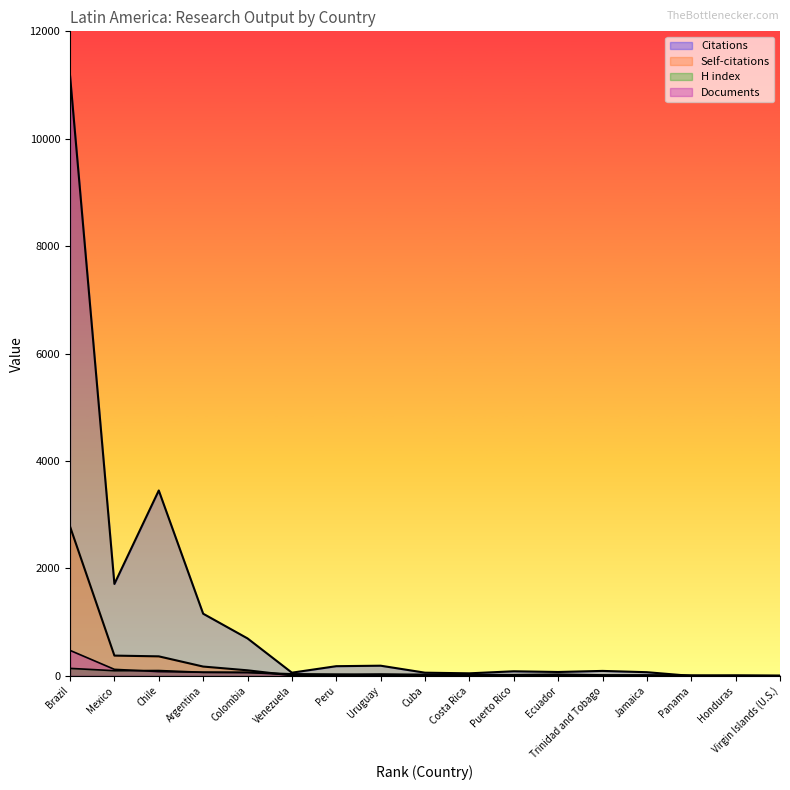

Reading left to right, transcribe all the data shown in this chart.

Citations: 11177	1712	3452	1158	698	60	181	190	60	48	86	73	93	69	0	8	5
Self-citations: 2781	378	364	174	104	9	9	26	9	0	0	9	3	8	0	0	0
H index: 140	97	100	67	66	38	33	31	29	24	22	31	18	16	14	8	2
Documents: 475	122	80	68	63	23	13	11	10	6	5	4	4	2	1	1	1